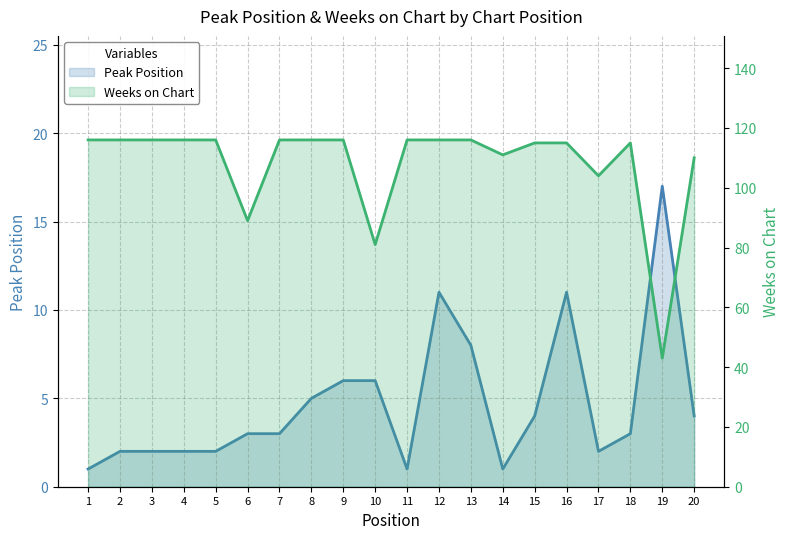

The Weeks on Chart series shows 169 at 5. True or false?

False